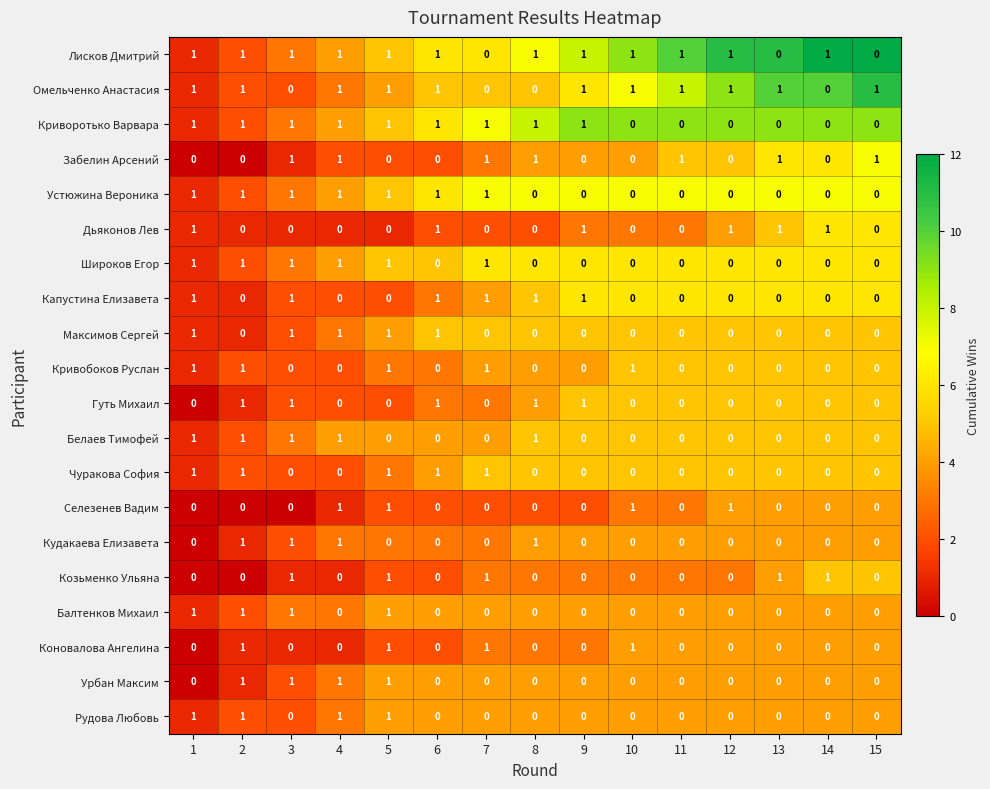

At how many categories does at least one series exceed 0?

15